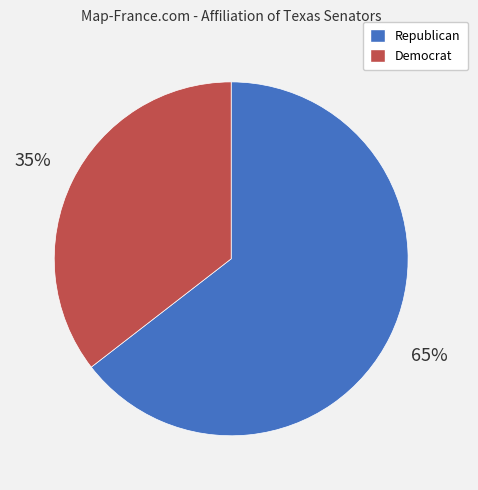

Rank the categories by value from highest to lowest.

Republican, Democrat